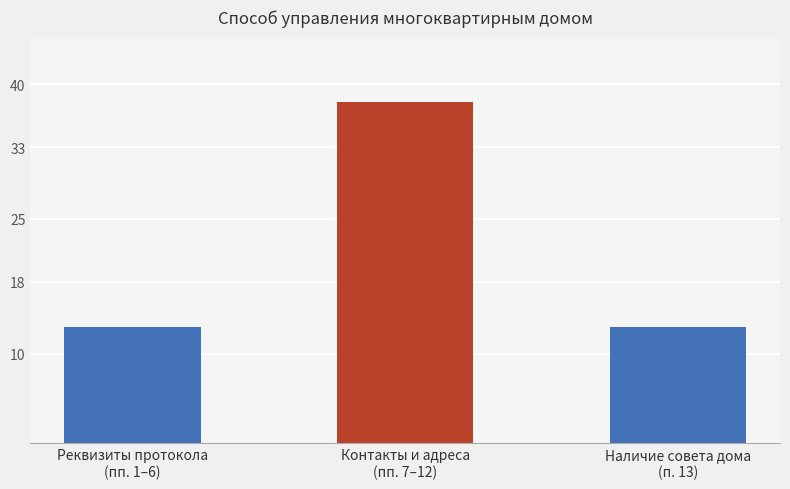

The value at Реквизиты протокола
(пп. 1–6) is 7. True or false?

False